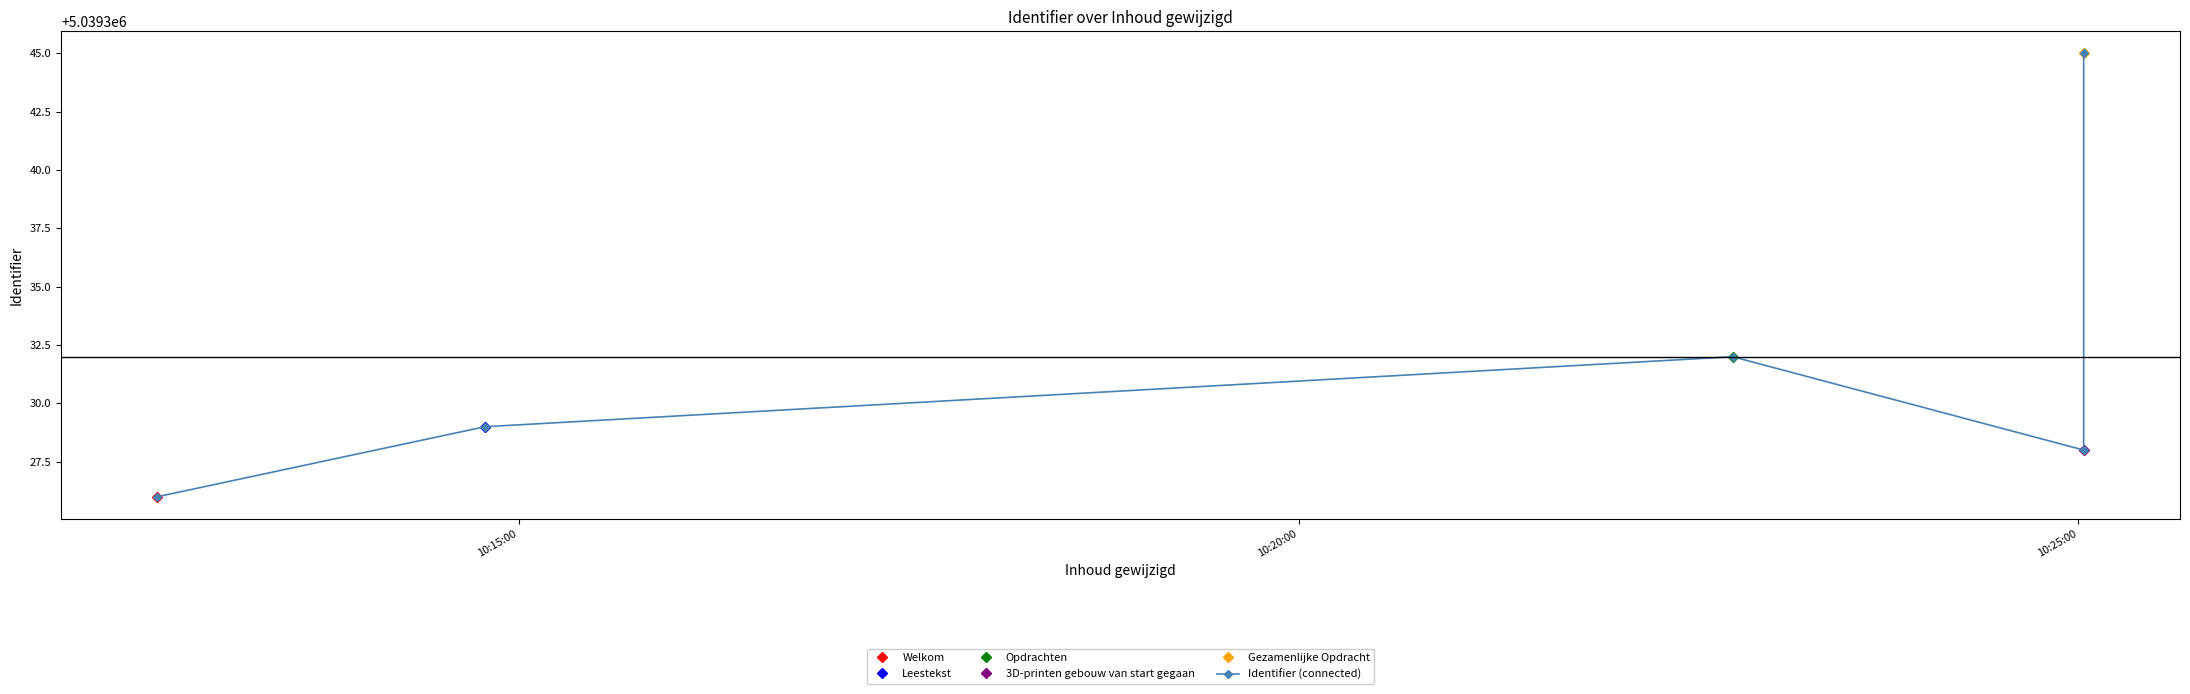

What is the average value?

5039332